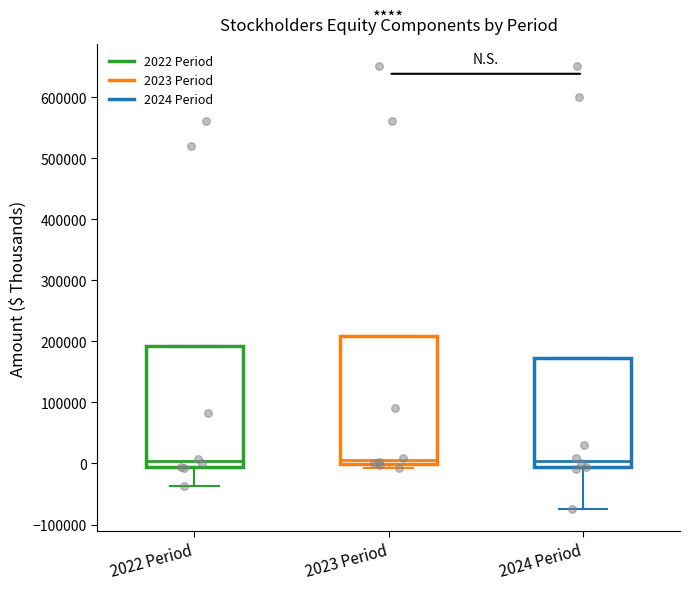

Which box is the tallest, from its lower edge to its upper edge?

2023 Period